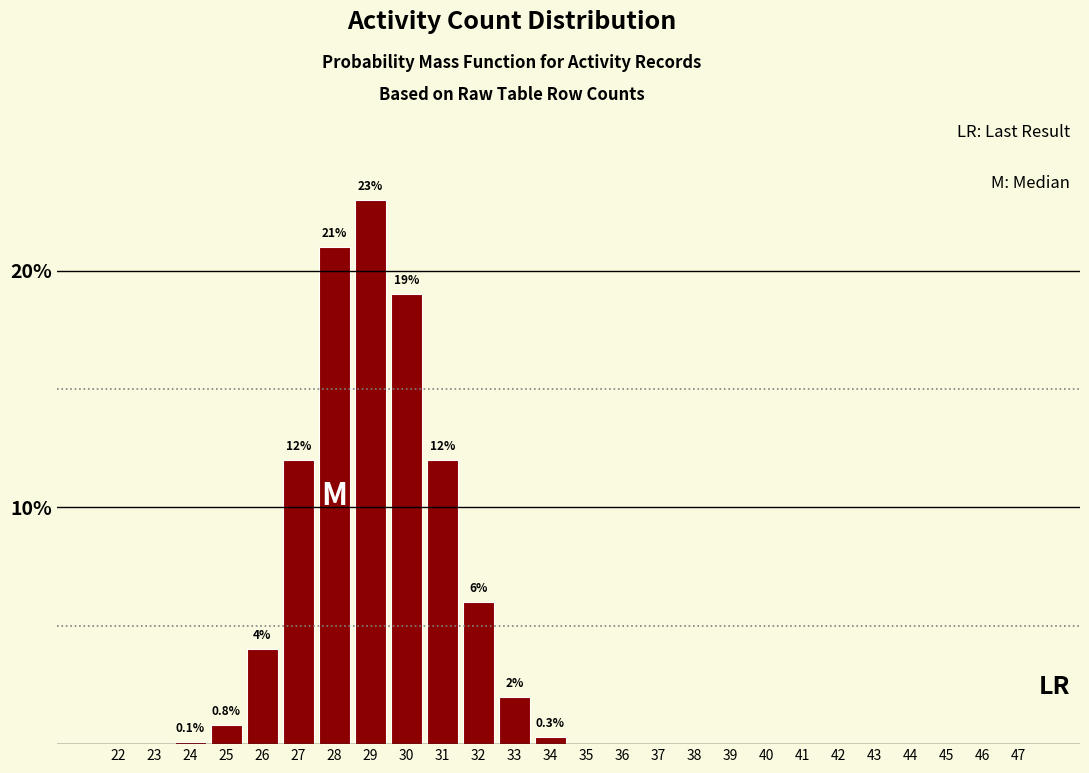

True or false: the data shows 6.7 at 26.

False